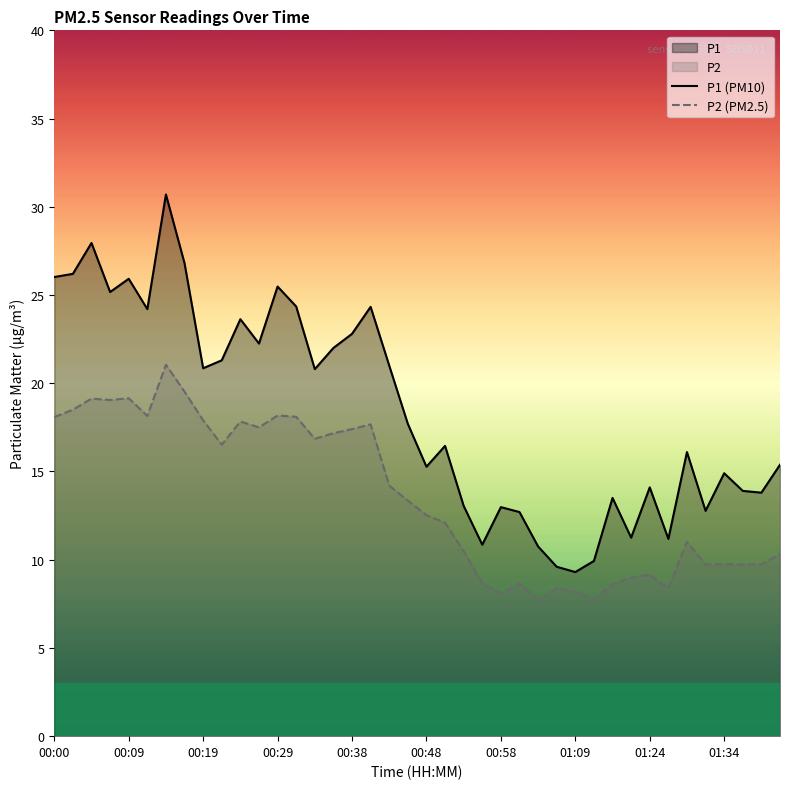

What is the total value across all series at 00:58?

21.1